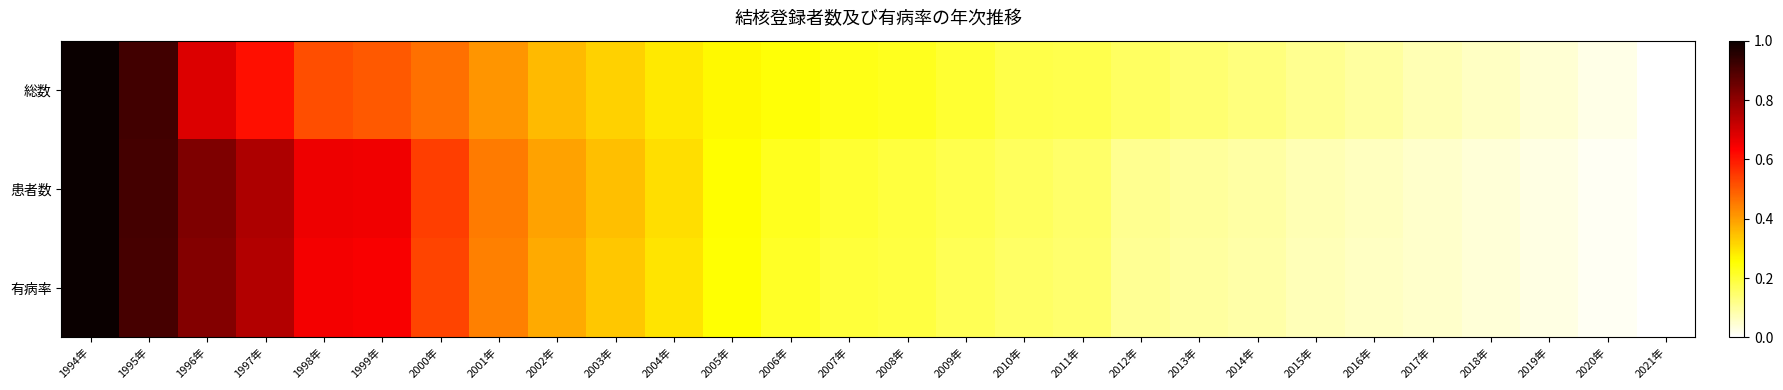

Which category has the highest value across all series?

1994年